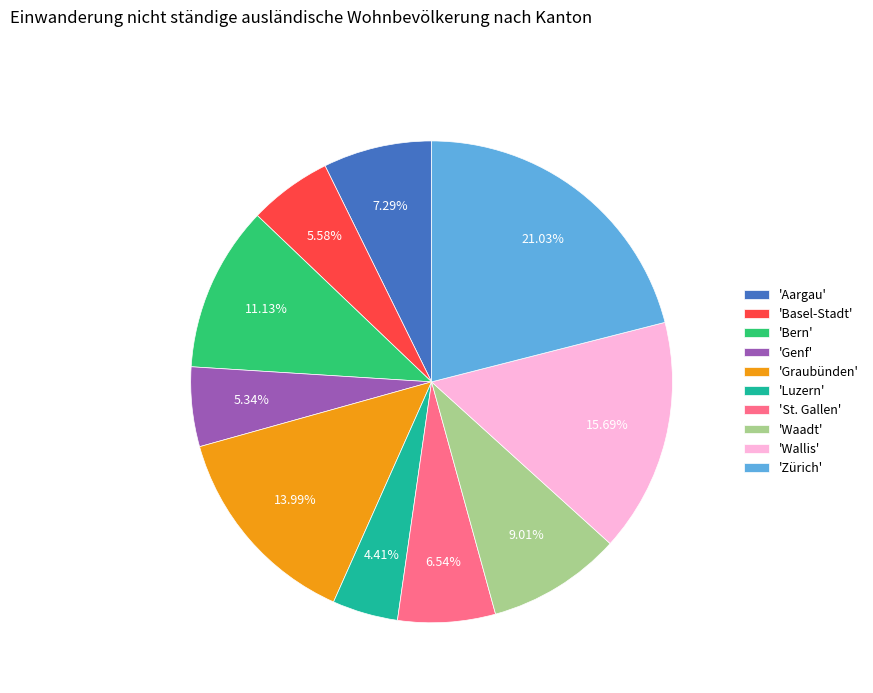

Which slice is the largest?

'Zürich'